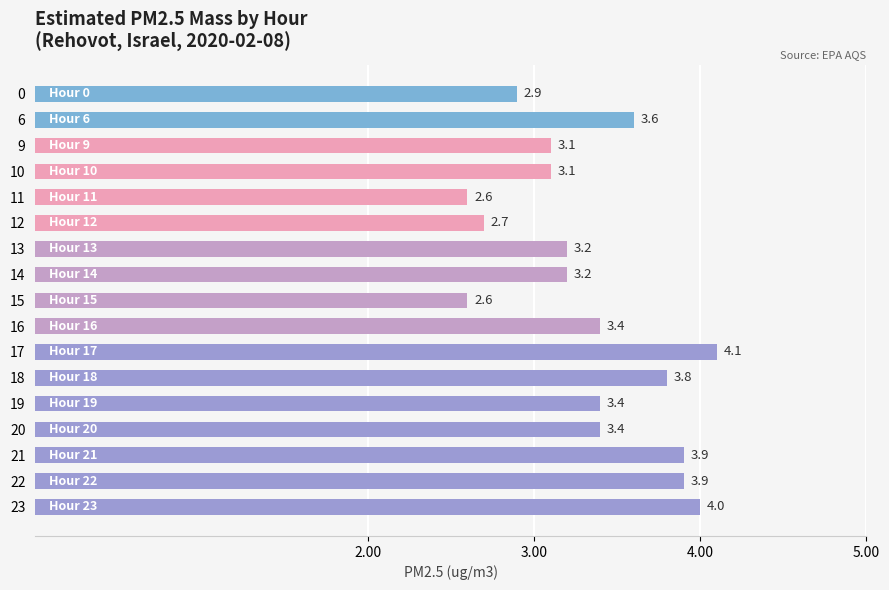

Reading bottom to top, what are all the values shown in this chart?

4.0	3.9	3.9	3.4	3.4	3.8	4.1	3.4	2.6	3.2	3.2	2.7	2.6	3.1	3.1	3.6	2.9